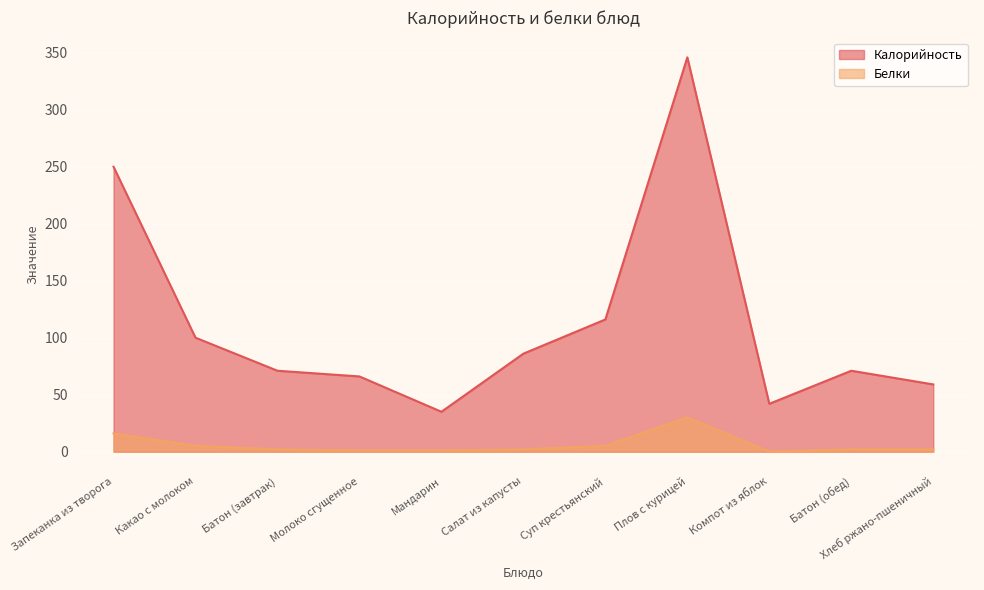

True or false: Белки and Калорийность intersect in this chart.

False